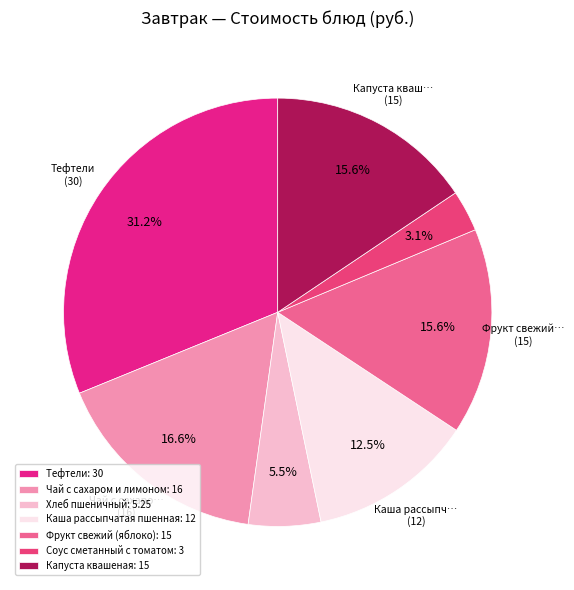

Rank the categories by value from lowest to highest.

Соус сметанный с томатом, Хлеб пшеничный, Каша рассыпчатая пшенная, Фрукт свежий (яблоко), Капуста квашеная, Чай с сахаром и лимоном, Тефтели